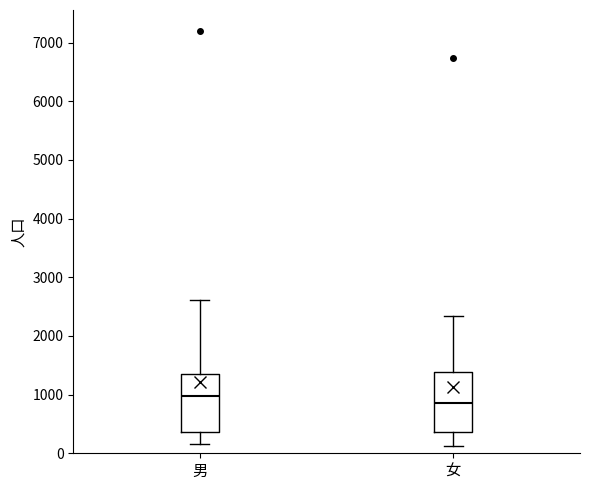

Reading left to right, read every box against the y-axis: the position of its median line, the range the box covers, and the ends of its whiskers. The values are not printed on the chart, so give them approximately, as read against the axis.

男: median 1000, box 400 to 1400, whiskers 200 to 2600
女: median 900, box 400 to 1400, whiskers 100 to 2300